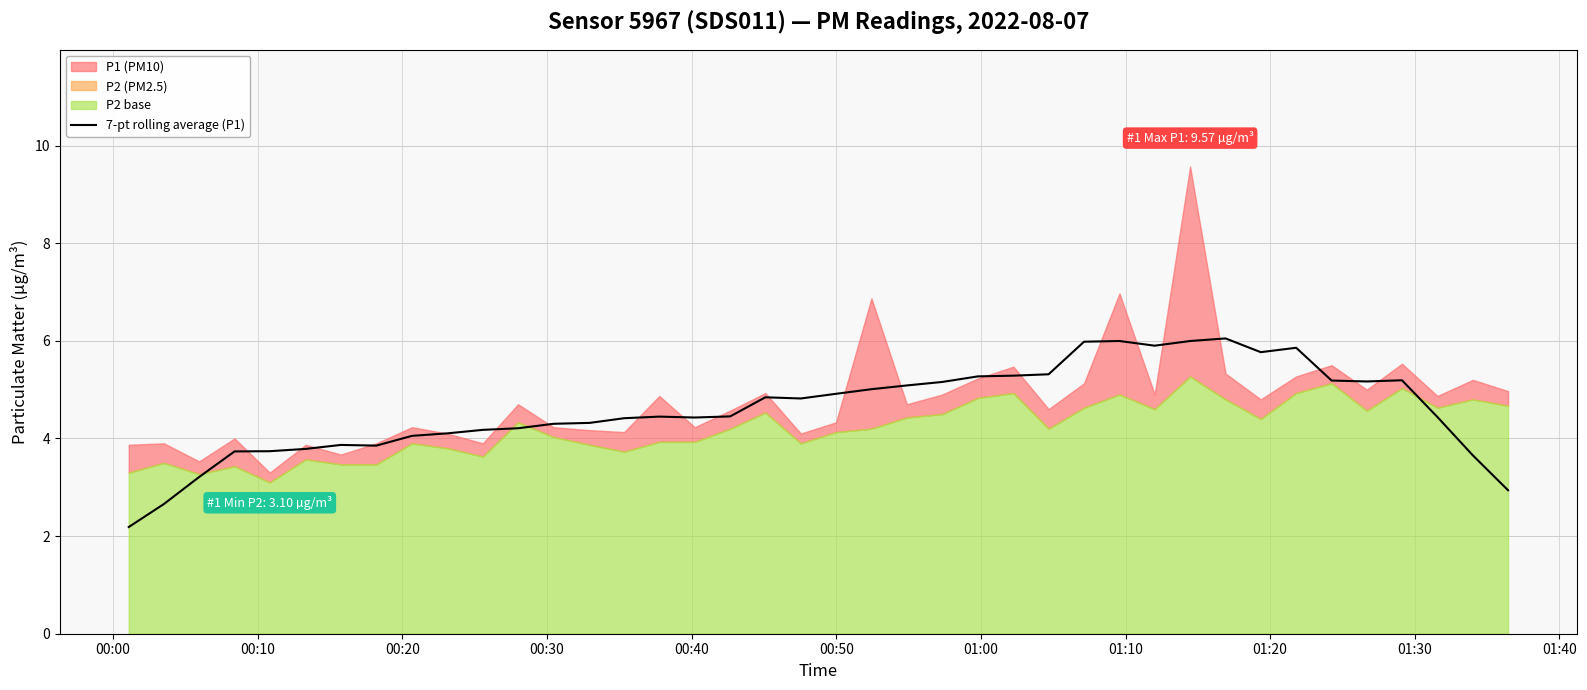

What is the lowest value of the 7-pt rolling average (P1) series?

2.2